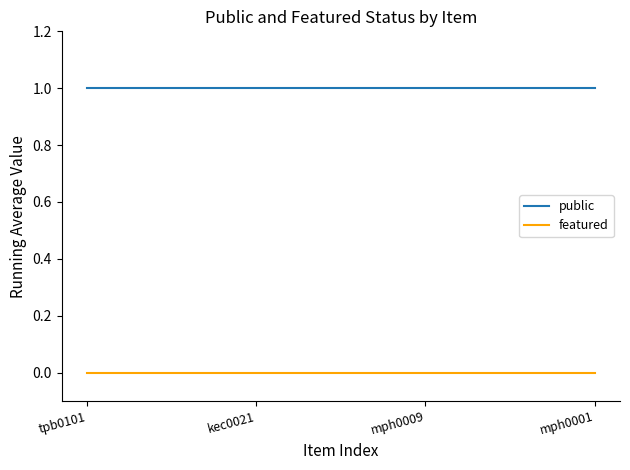

What is the difference between the highest and lowest values at tpb0101?

1